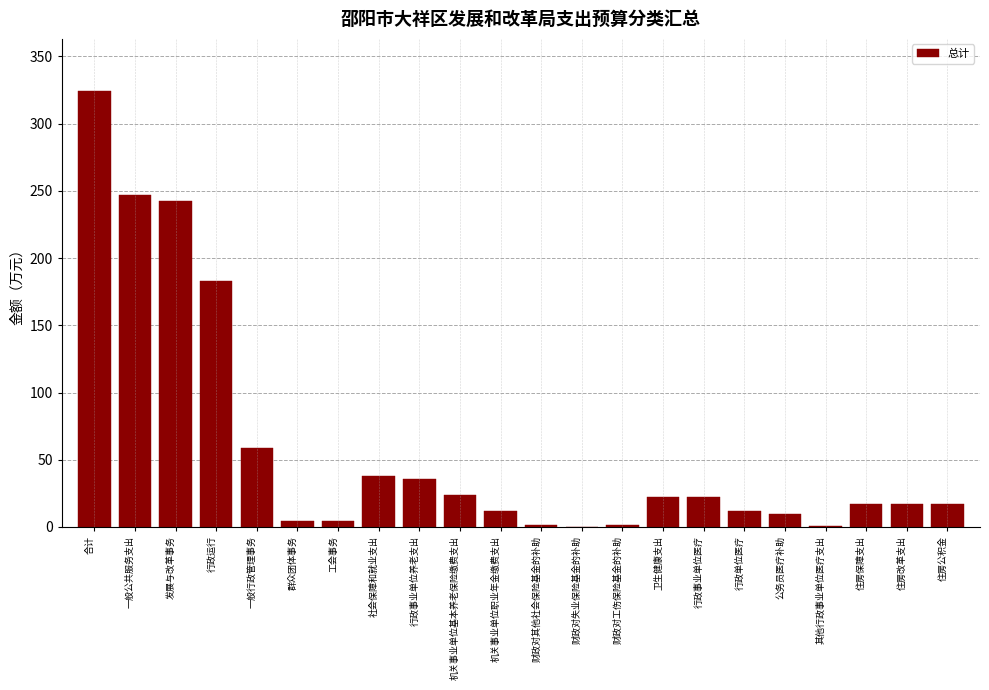

The value at 卫生健康支出 is 22.5. True or false?

True